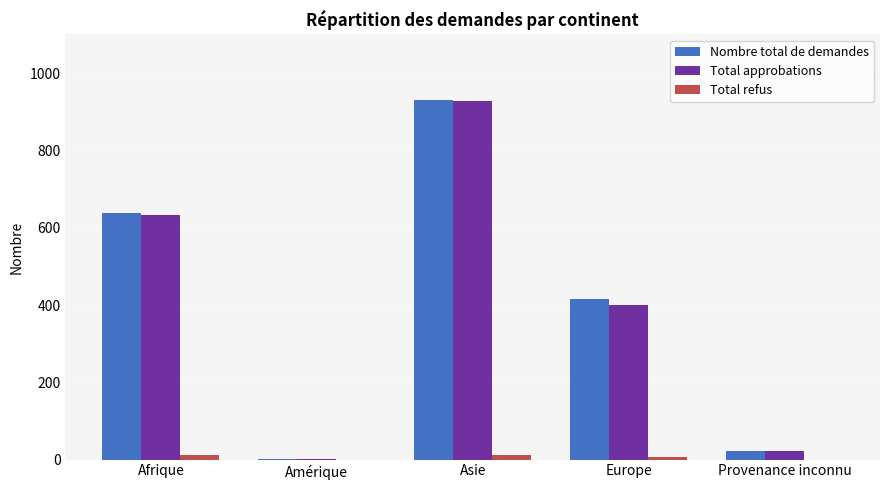

What is the sum of all Total refus values?

31